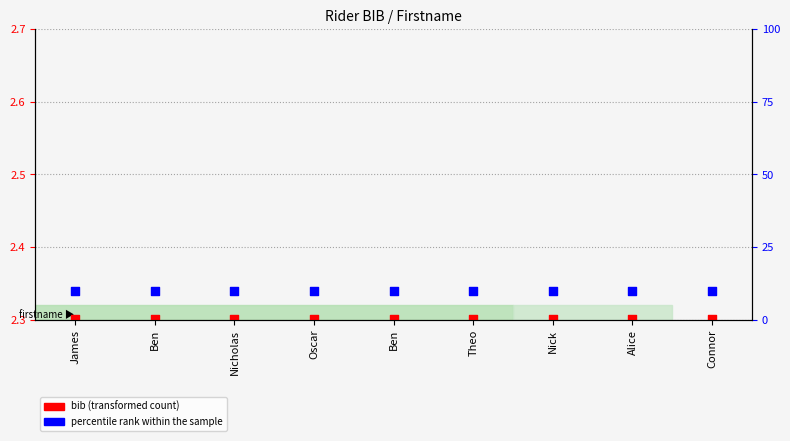

Which series has the largest total across all categories?

percentile rank within the sample